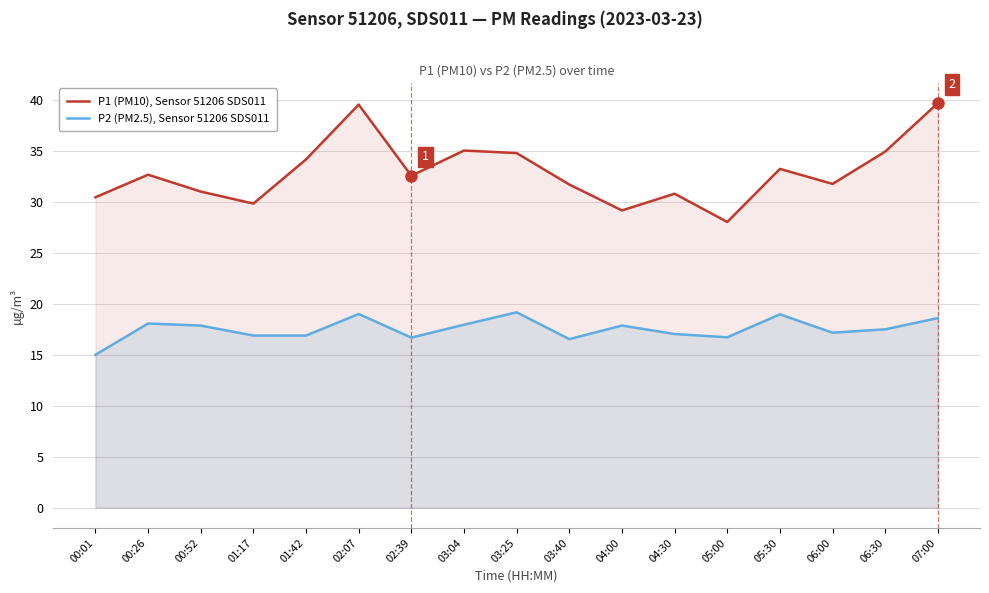

True or false: P2 (PM2.5), Sensor 51206 SDS011 and P1 (PM10), Sensor 51206 SDS011 intersect in this chart.

False